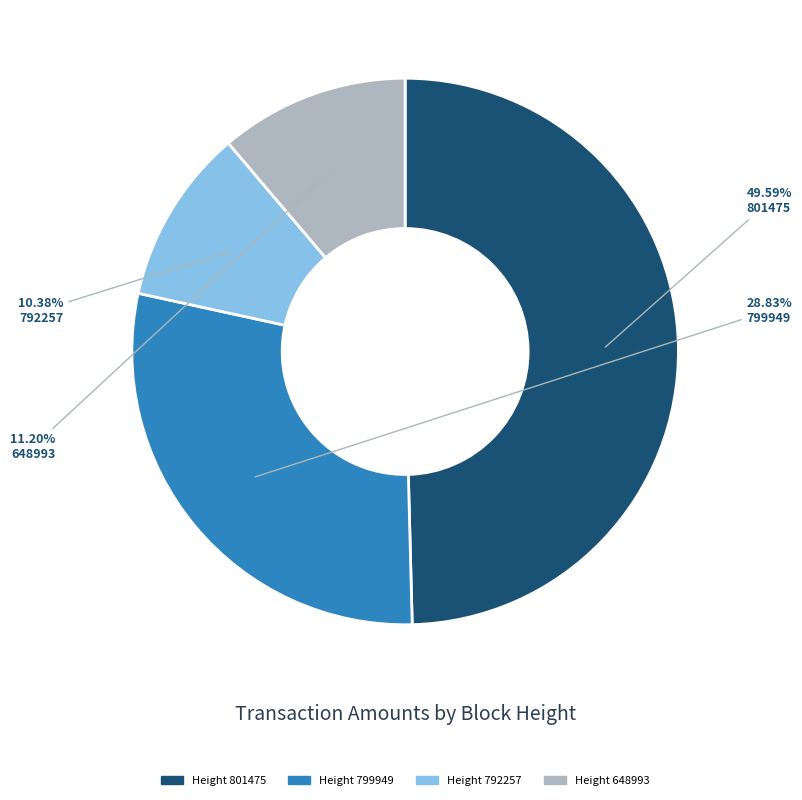

Between Height 792257 and Height 801475, which is larger?

Height 801475